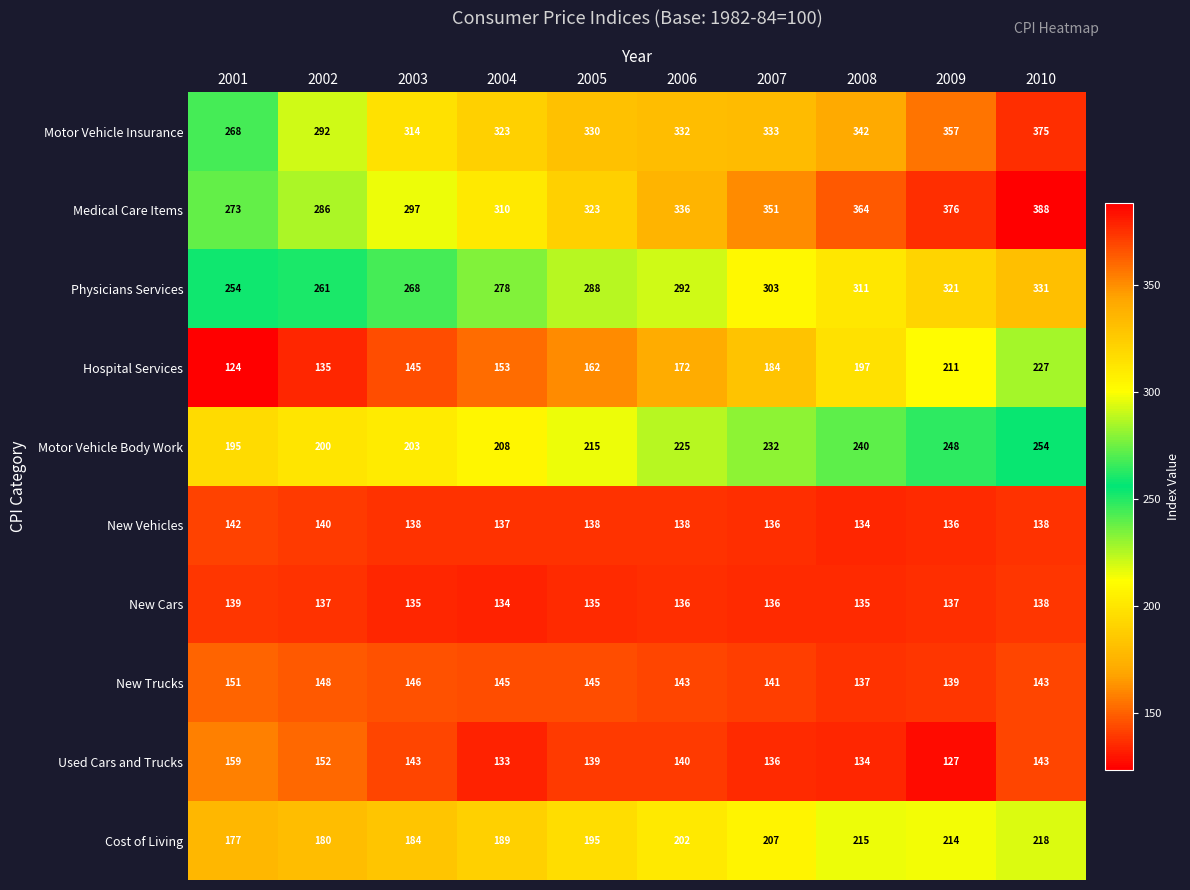

Where is Motor Vehicle Body Work nearest to the value 224?

2006